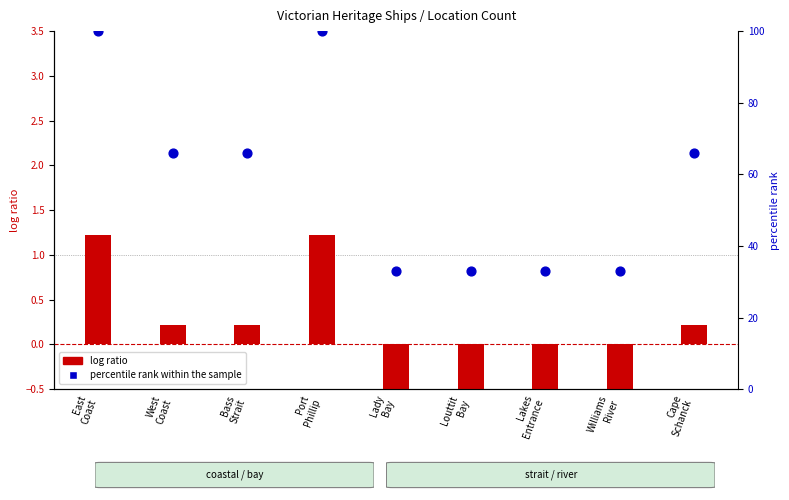

What are all the series names shown in the legend?

log ratio, percentile rank within the sample